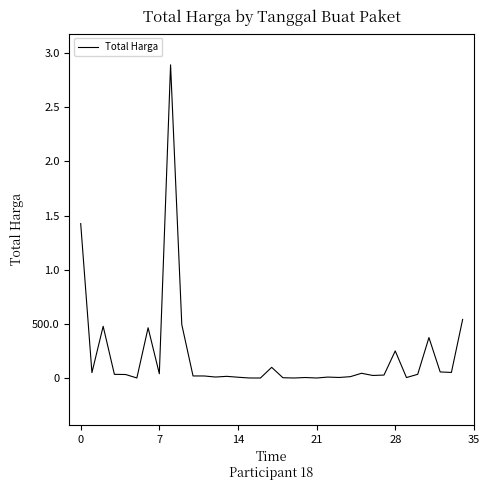

What is the greatest value displayed?

2892122000